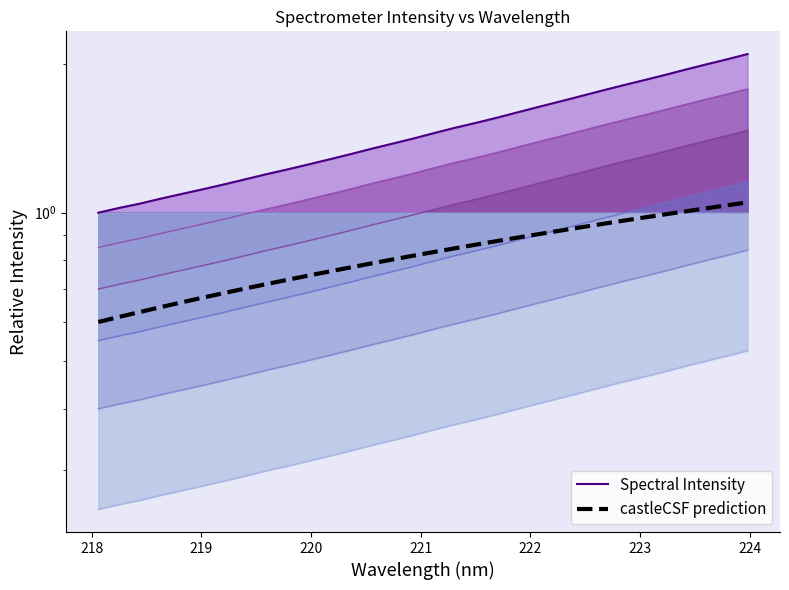

What is the average value of the castleCSF prediction series?

0.8